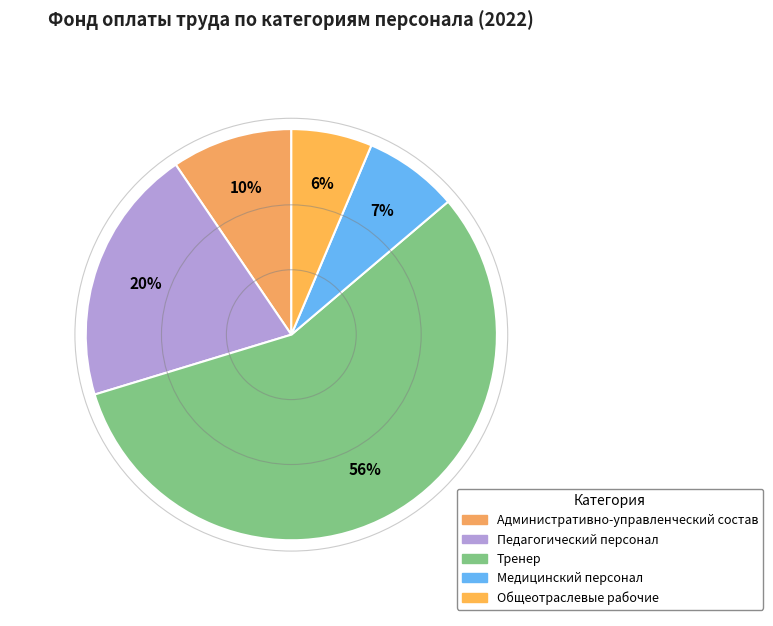

Combined, do Медицинский персонал and Административно-управленческий состав account for over 50%?

No